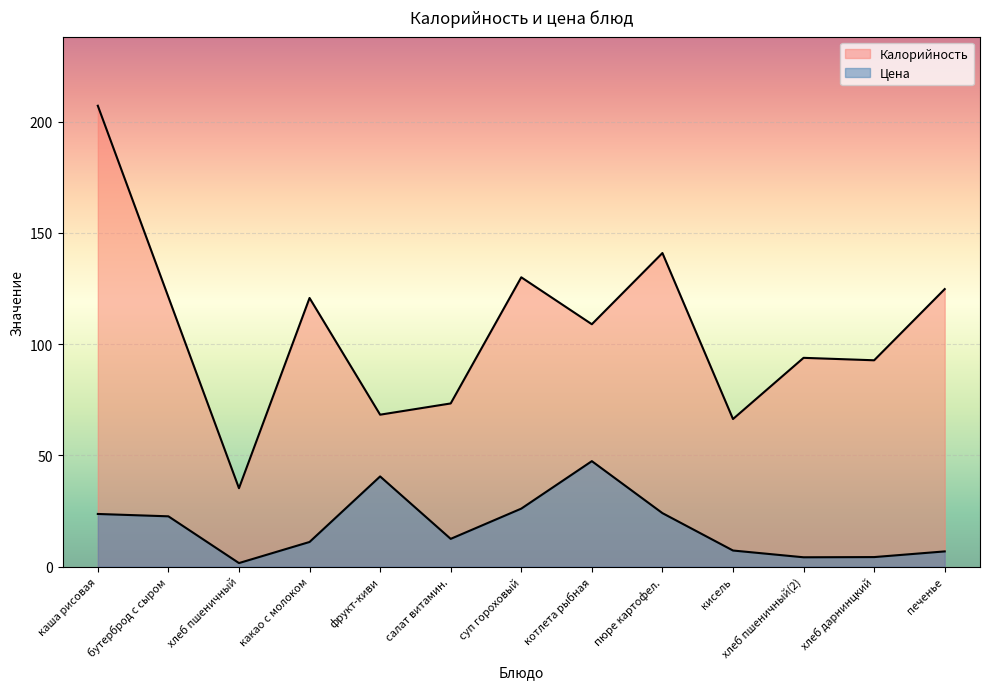

Does the chart display data point markers on the line(s)?

No